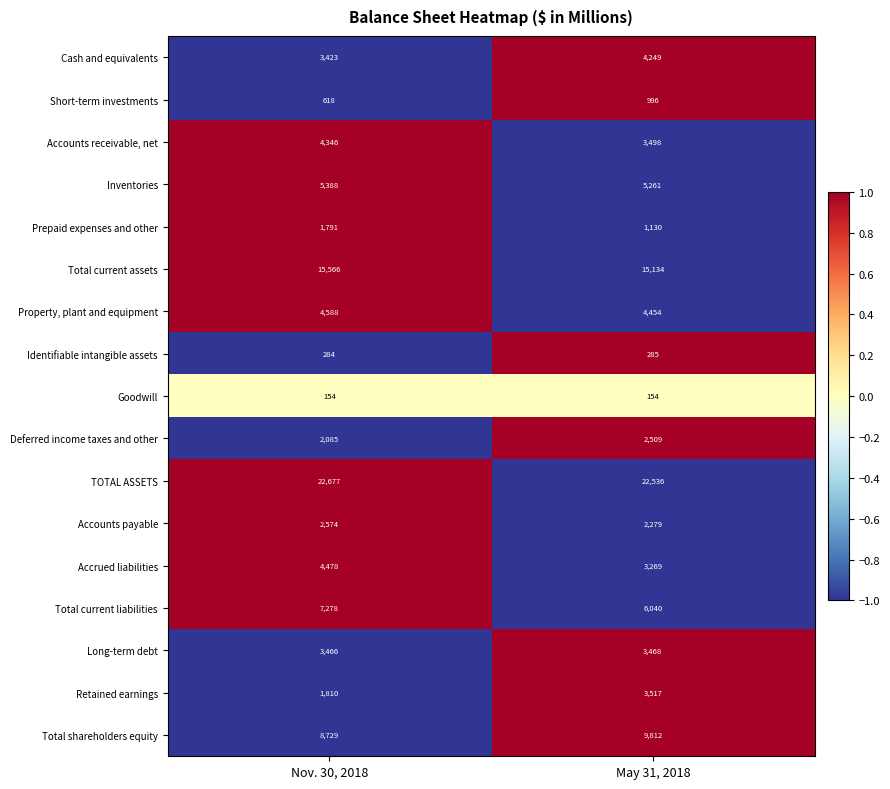

Where is Cash and equivalents nearest to the value 3836?

Nov. 30, 2018